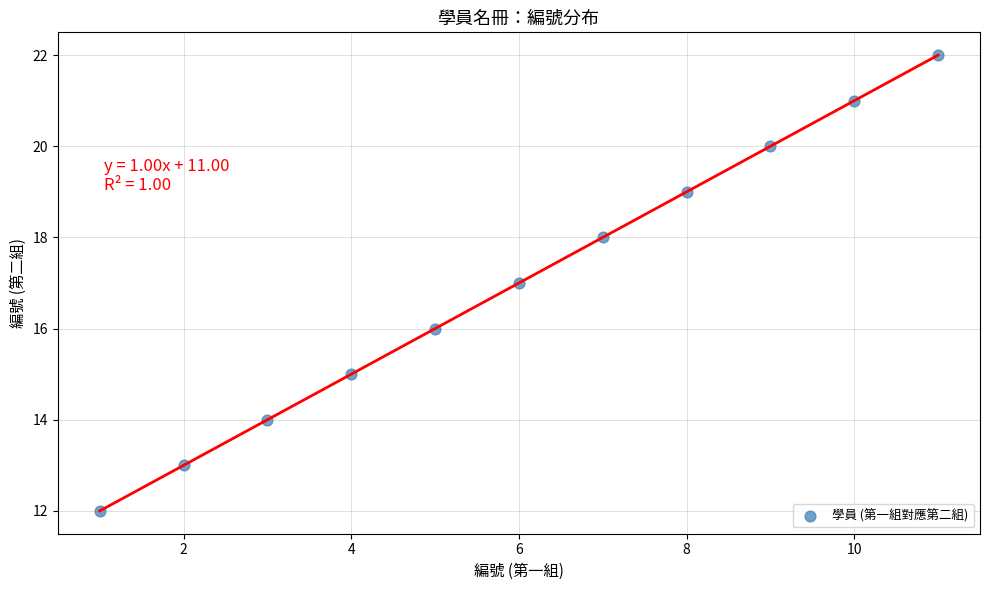

What is the average Y value?

17